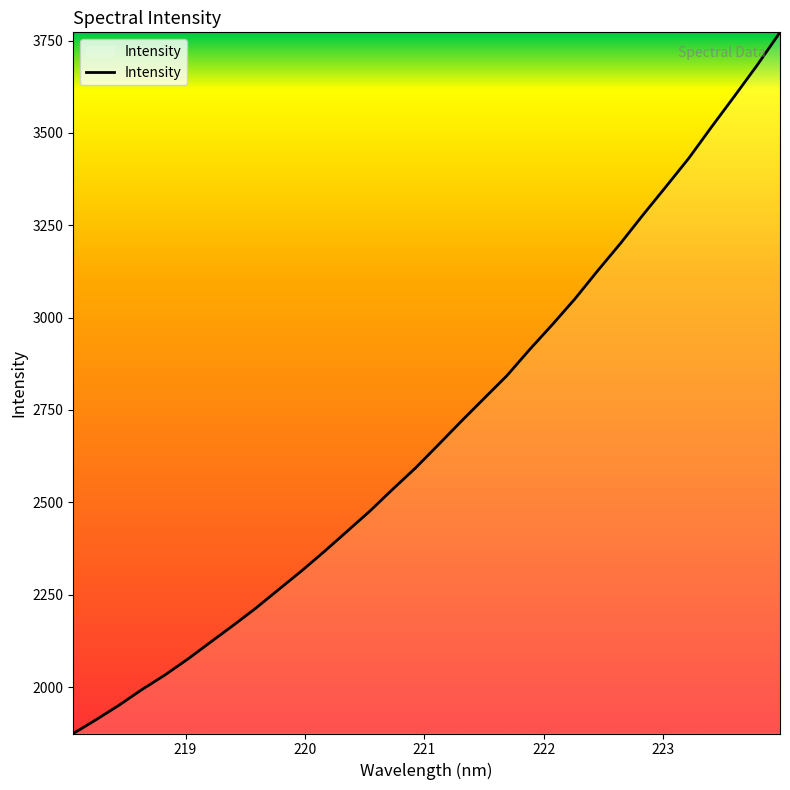

What is the difference between the maximum and minimum values?

1897.9